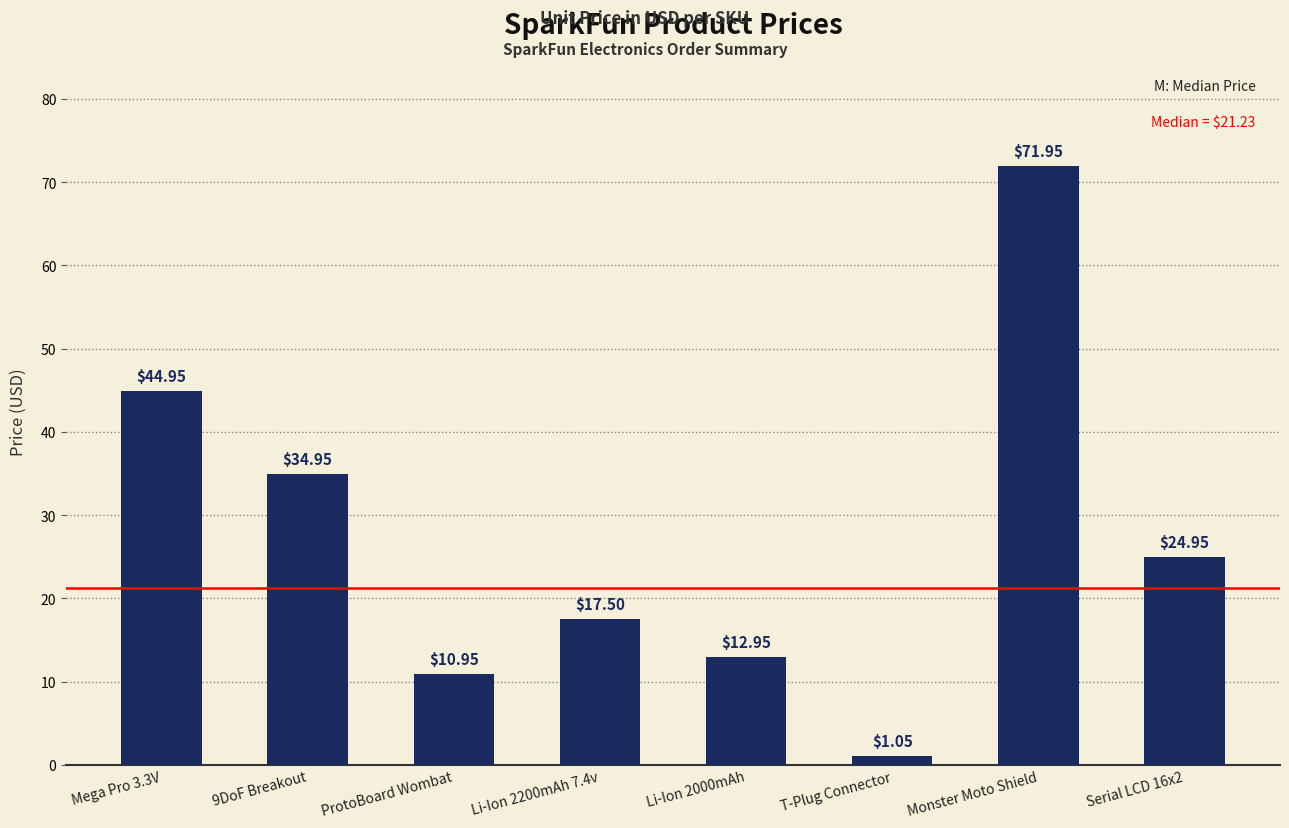

What is the approximate value at Li-Ion 2200mAh 7.4v?

17.5